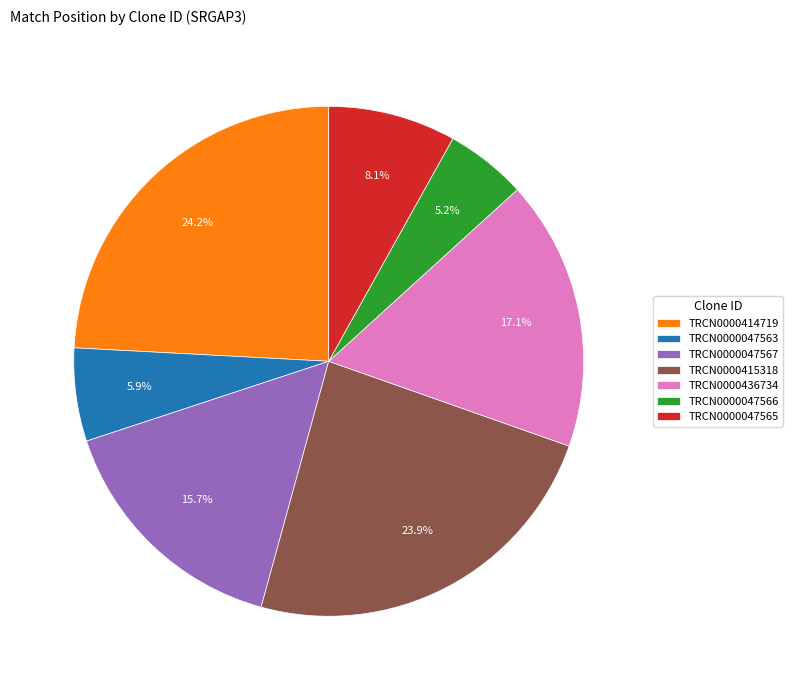

Which has a higher value, TRCN0000415318 or TRCN0000436734?

TRCN0000415318